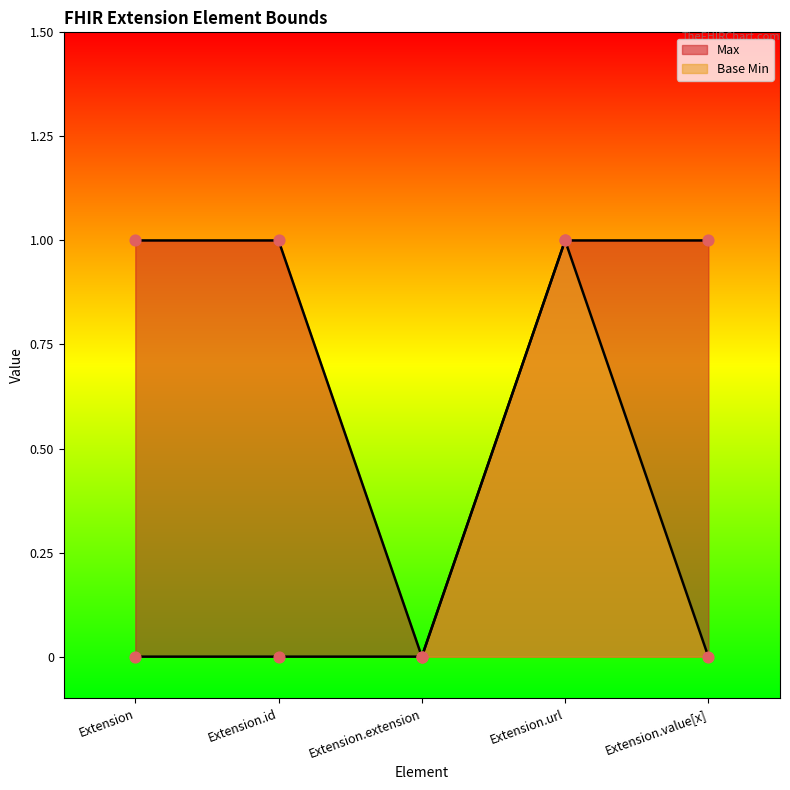

What is the total value across all series at Extension?

1